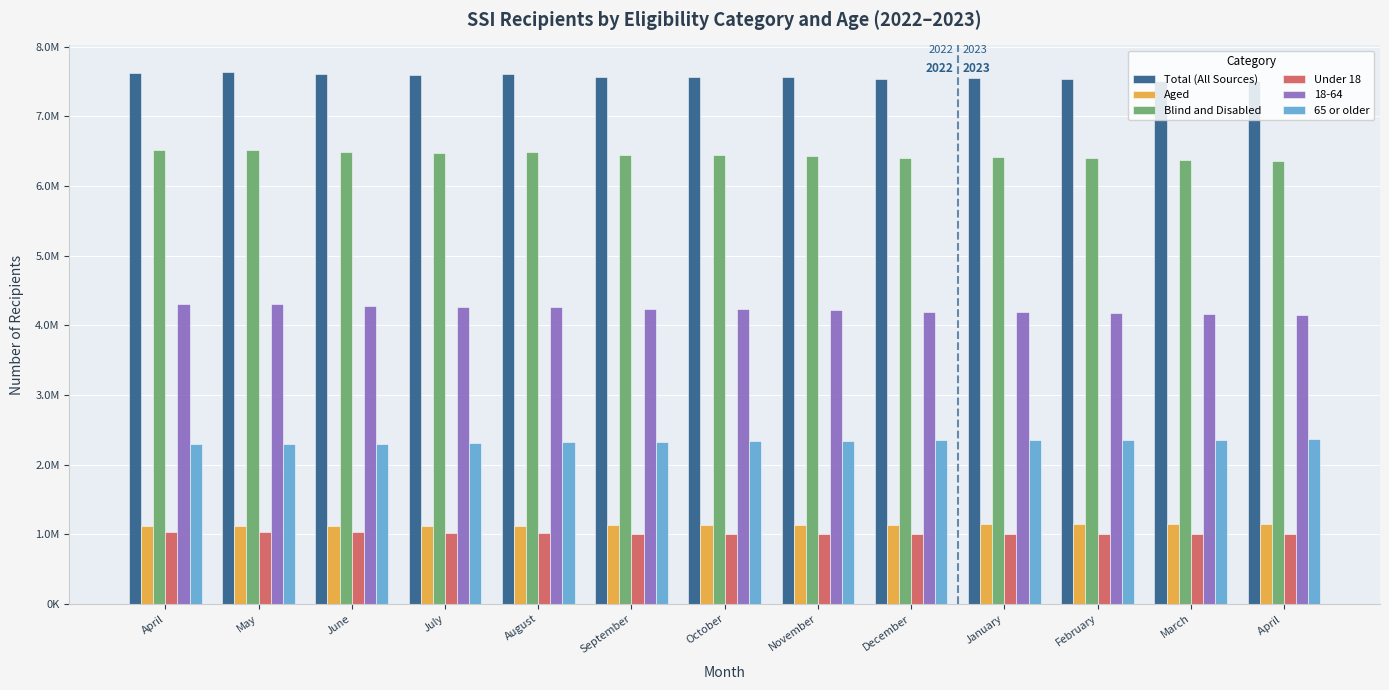

What is the label of the 6th bar from the right?

November